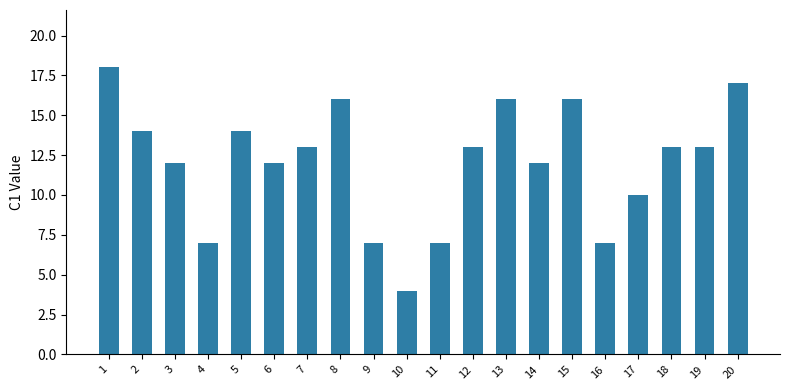

The value at 16 is 4. True or false?

False